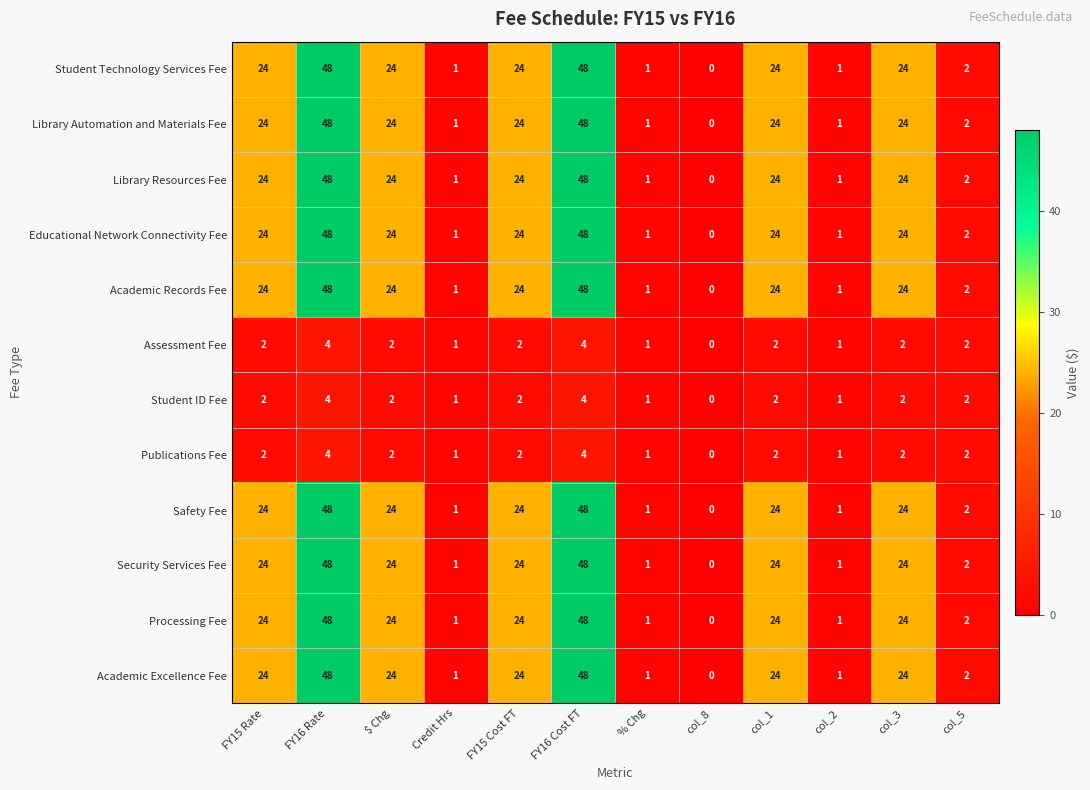

At how many categories does at least one series exceed 6?

7